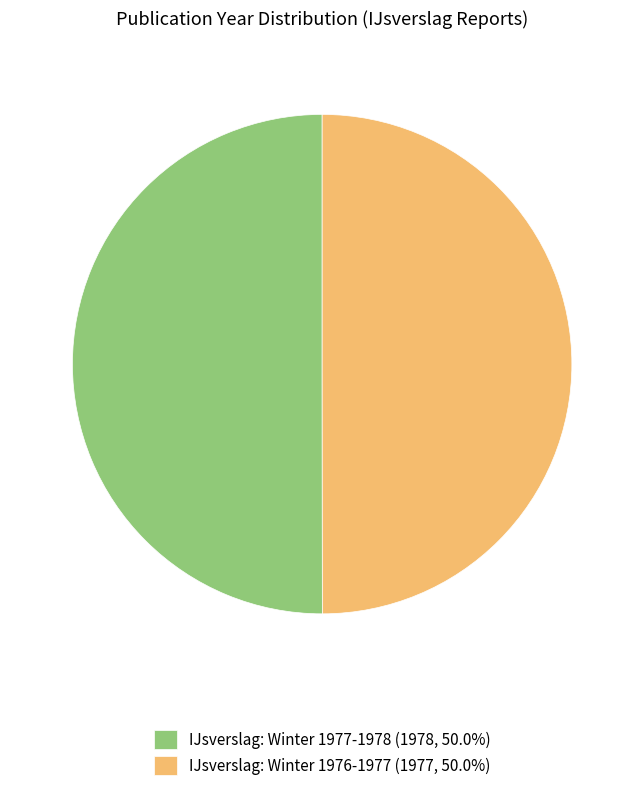

Approximately how many times larger is the value at IJsverslag: Winter 1976-1977 (1977, 50.0%) compared to IJsverslag: Winter 1977-1978 (1978, 50.0%)?

1.0